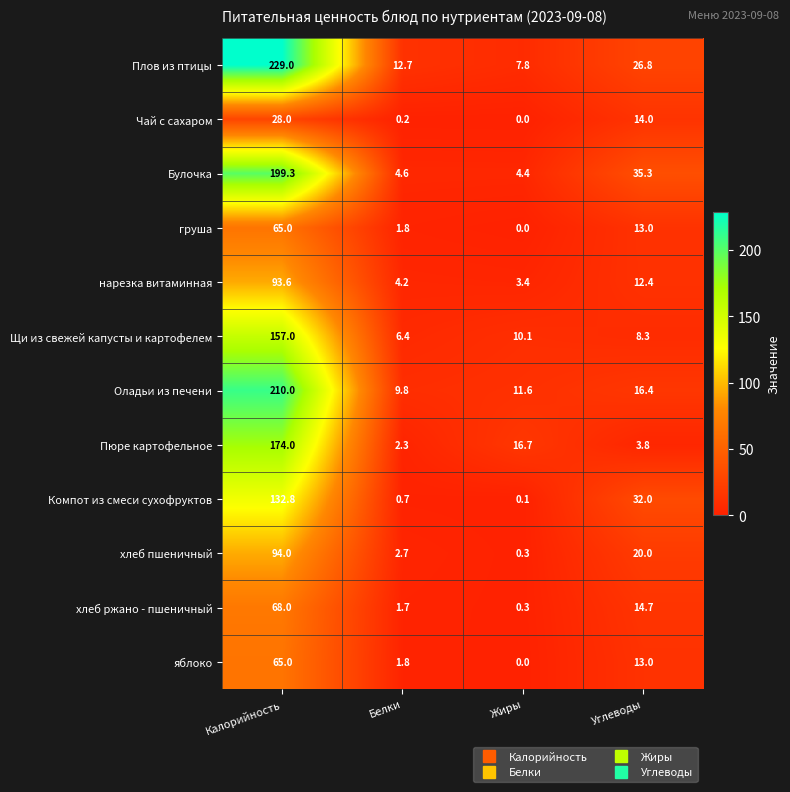

What is the sum of all Щи из свежей капусты и картофелем values?

181.8